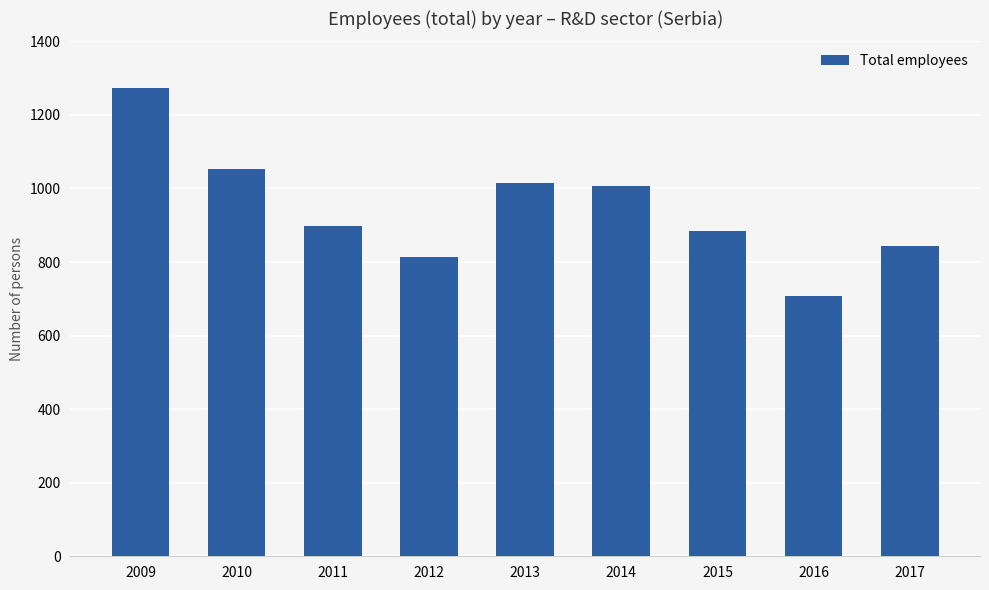

Between 2012 and 2017, which is larger?

2017